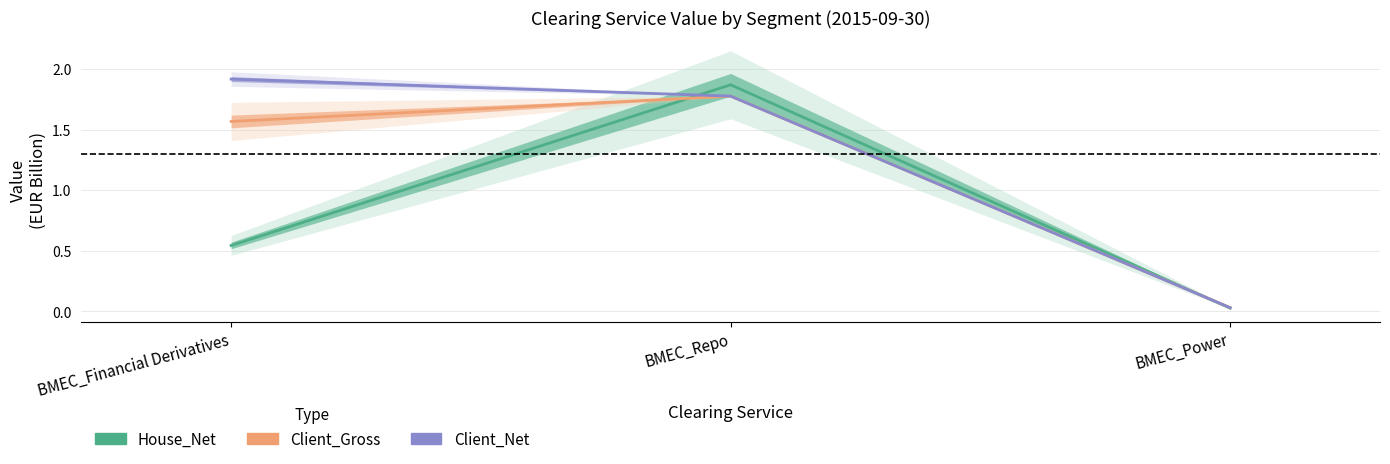

What is the difference between the highest and lowest values at BMEC_Financial Derivatives?

1.4